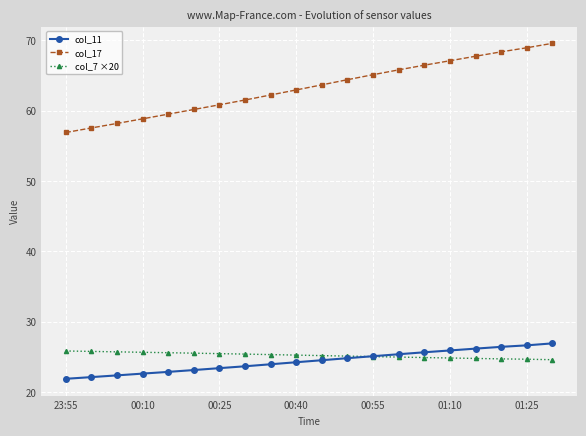

Which series has the widest spread of values?

col_17